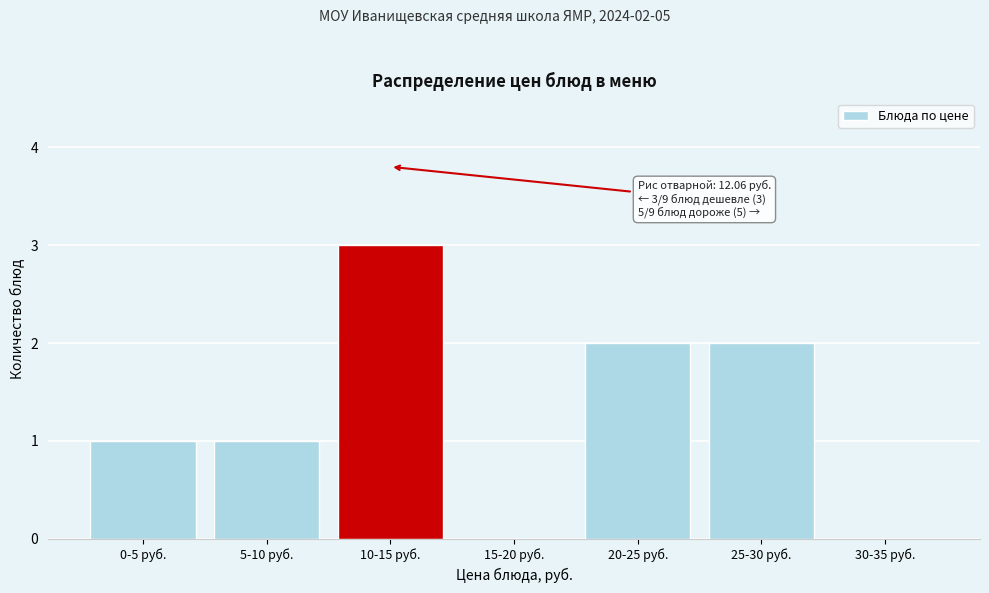

Reading right to left, transcribe all the data shown in this chart.

30-35 руб.=0	25-30 руб.=2	20-25 руб.=2	15-20 руб.=0	10-15 руб.=3	5-10 руб.=1	0-5 руб.=1